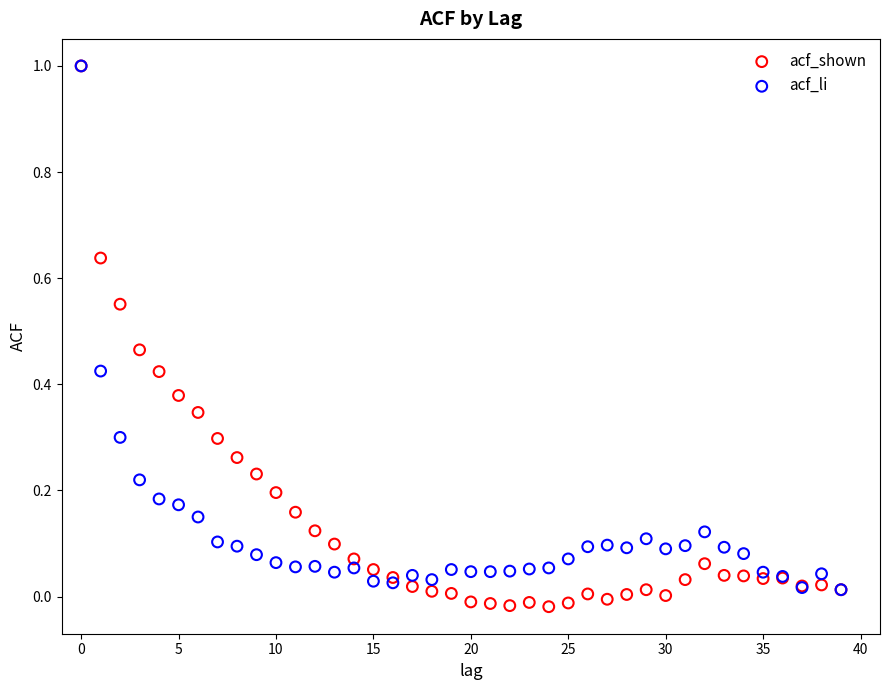

What are all the series names shown in the legend?

acf_shown, acf_li